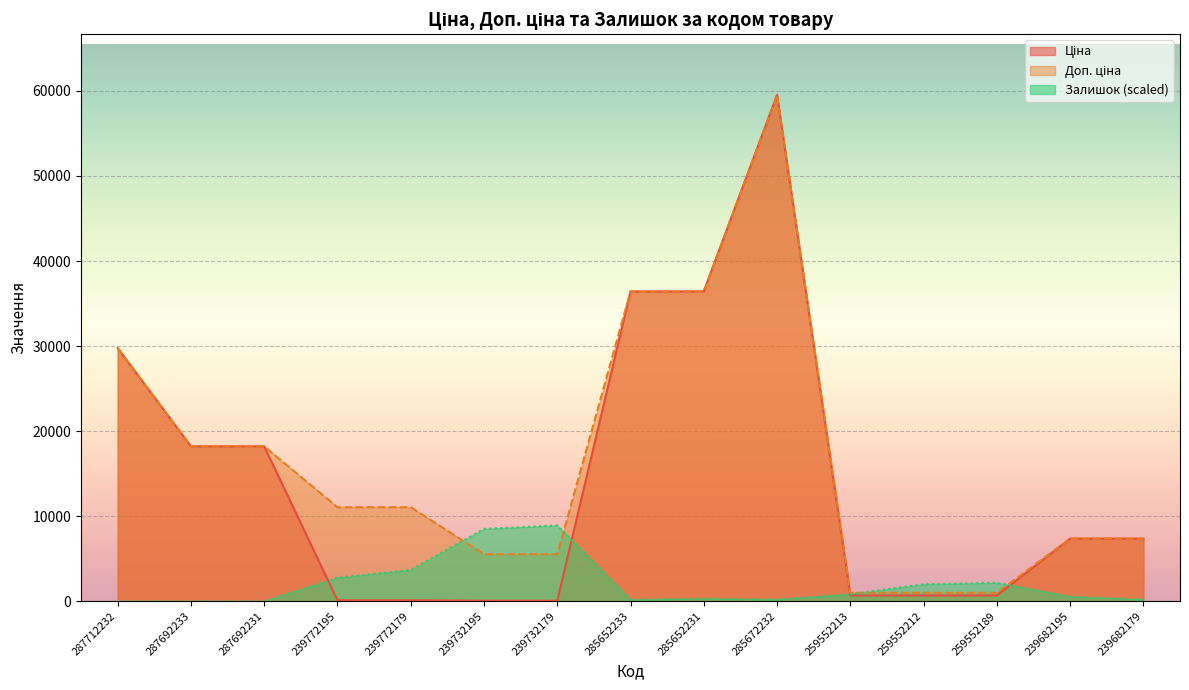

Which series changed the most between 239772179 and 259552212?

Доп. ціна